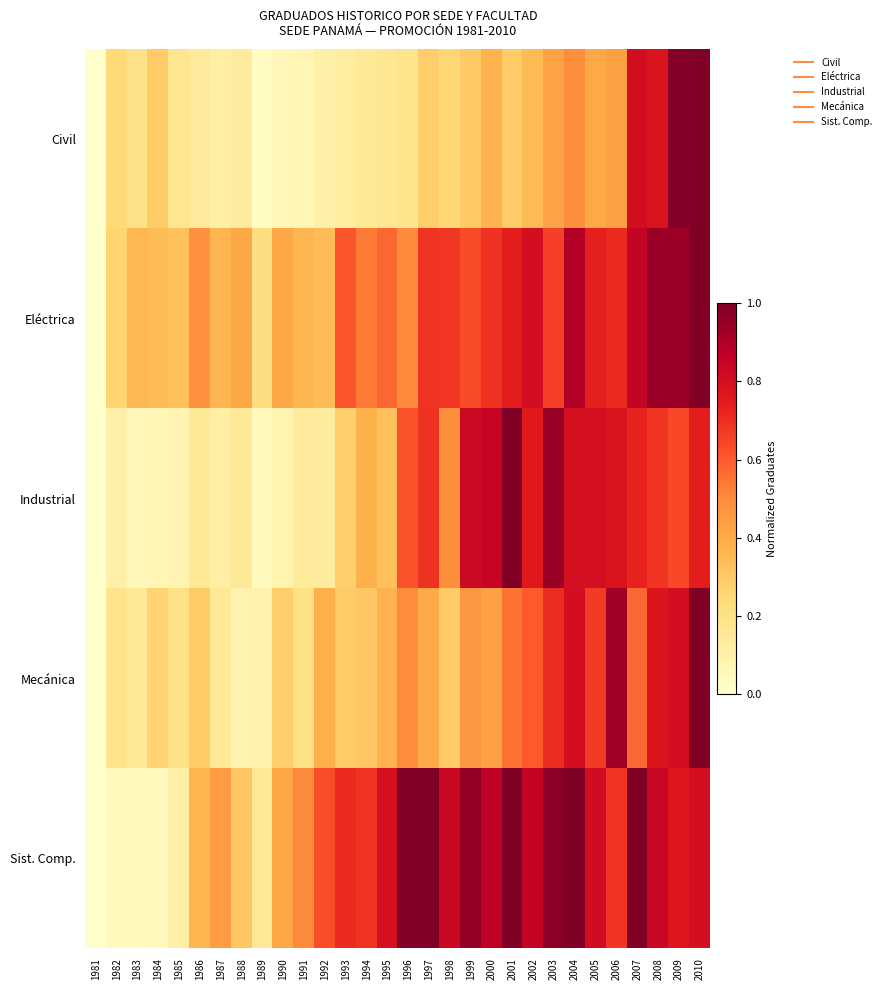

Reading right to left, extract all data points from this chart.

Civil: 2010=1.0	2009=1.0	2008=0.8	2007=0.8	2006=0.4	2005=0.4	2004=0.5	2003=0.4	2002=0.3	2001=0.3	2000=0.4	1999=0.3	1998=0.3	1997=0.3	1996=0.2	1995=0.2	1994=0.1	1993=0.1	1992=0.1	1991=0.1	1990=0.1	1989=0.0	1988=0.1	1987=0.1	1986=0.1	1985=0.2	1984=0.3	1983=0.2	1982=0.2	1981=0.0
Eléctrica: 2010=1.0	2009=0.9	2008=0.9	2007=0.8	2006=0.7	2005=0.7	2004=0.9	2003=0.7	2002=0.8	2001=0.7	2000=0.7	1999=0.6	1998=0.7	1997=0.7	1996=0.5	1995=0.6	1994=0.5	1993=0.6	1992=0.3	1991=0.4	1990=0.4	1989=0.2	1988=0.4	1987=0.4	1986=0.5	1985=0.3	1984=0.3	1983=0.4	1982=0.3	1981=0.0
Industrial: 2010=0.7	2009=0.6	2008=0.7	2007=0.7	2006=0.8	2005=0.8	2004=0.8	2003=0.9	2002=0.8	2001=1.0	2000=0.8	1999=0.8	1998=0.5	1997=0.7	1996=0.6	1995=0.3	1994=0.4	1993=0.3	1992=0.1	1991=0.1	1990=0.1	1989=0.0	1988=0.1	1987=0.1	1986=0.2	1985=0.1	1984=0.1	1983=0.1	1982=0.1	1981=0.0
Mecánica: 2010=1.0	2009=0.8	2008=0.8	2007=0.6	2006=0.9	2005=0.7	2004=0.8	2003=0.7	2002=0.6	2001=0.6	2000=0.4	1999=0.5	1998=0.3	1997=0.4	1996=0.5	1995=0.4	1994=0.3	1993=0.3	1992=0.4	1991=0.2	1990=0.3	1989=0.1	1988=0.1	1987=0.1	1986=0.3	1985=0.2	1984=0.3	1983=0.2	1982=0.2	1981=0.0
Sist. Comp.: 2010=0.8	2009=0.8	2008=0.8	2007=1.0	2006=0.7	2005=0.8	2004=1.0	2003=1.0	2002=0.9	2001=1.0	2000=0.9	1999=1.0	1998=0.8	1997=1.0	1996=1.0	1995=0.8	1994=0.7	1993=0.7	1992=0.6	1991=0.5	1990=0.4	1989=0.2	1988=0.3	1987=0.4	1986=0.4	1985=0.1	1984=0.0	1983=0.0	1982=0.0	1981=0.0